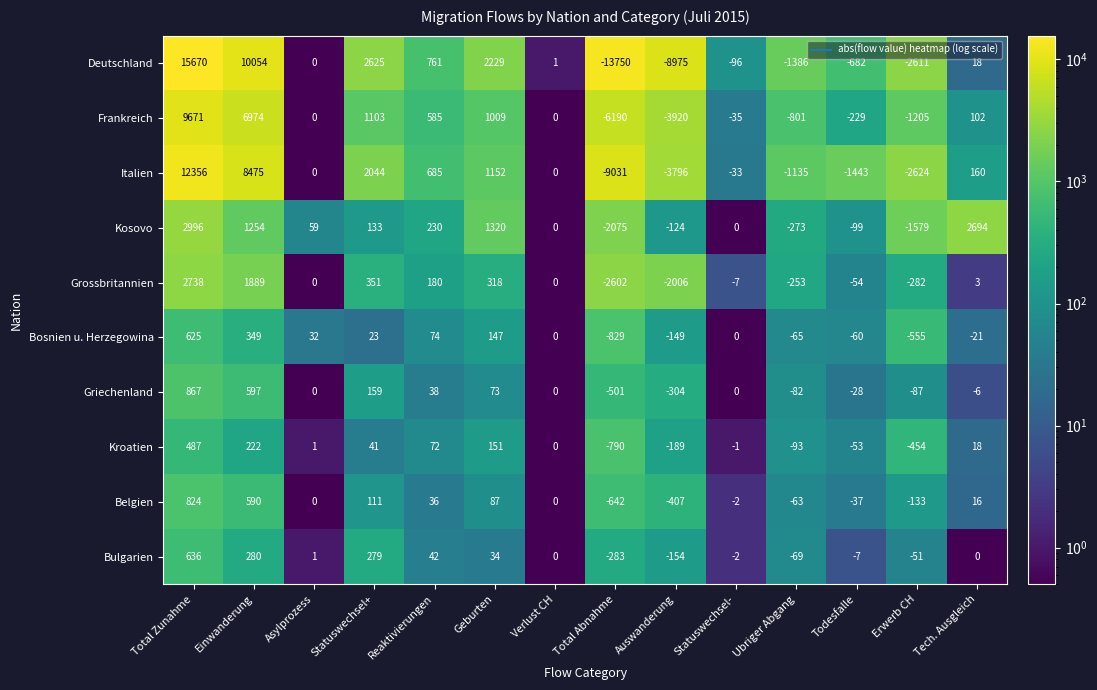

What is the minimum value shown in the chart?

-13750